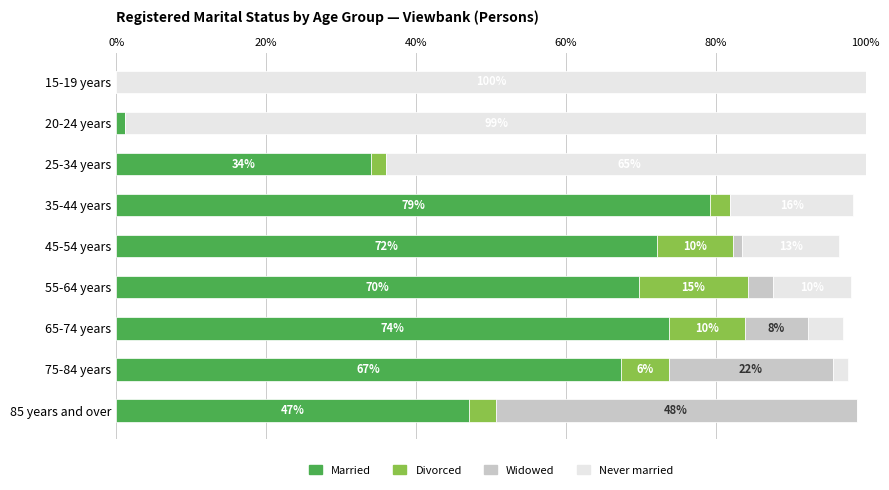

What is the difference between the maximum and minimum values in the Widowed series?

48.2